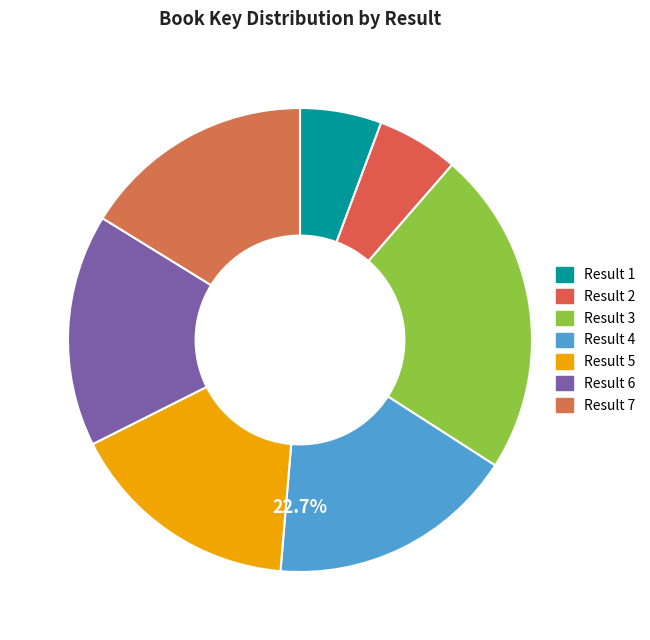

Rank the categories by value from highest to lowest.

3, 4, 5, 6, 7, 2, 1